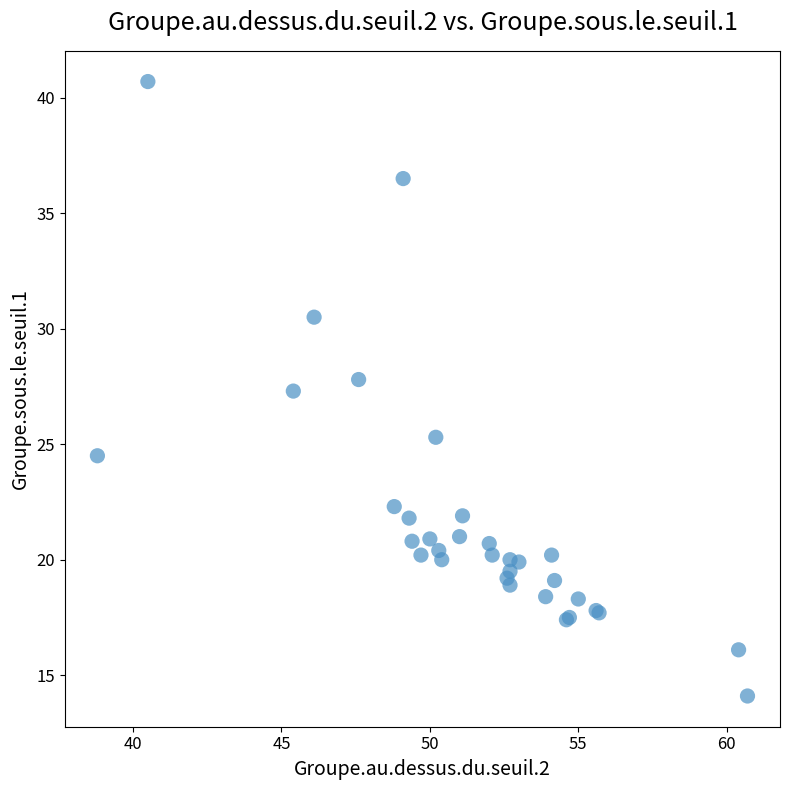

What Y value in the scatter plot is closest to 27?

27.3